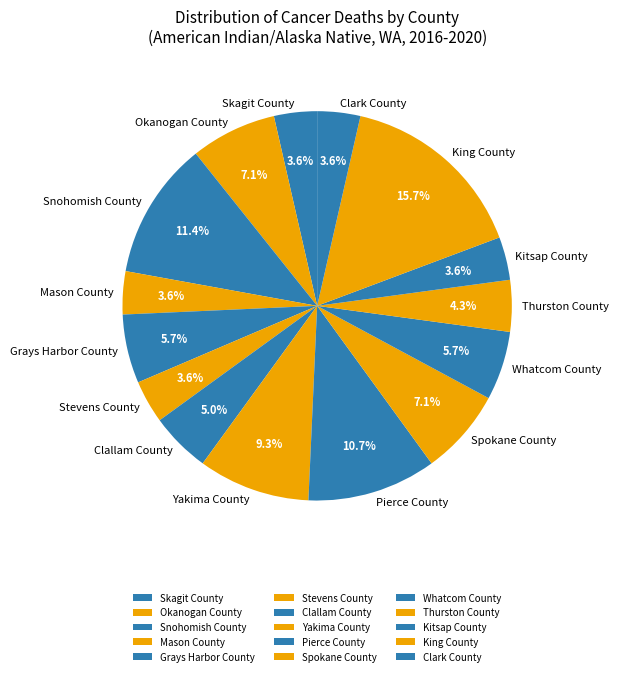

Is there any slice that represents more than half of the pie?

No